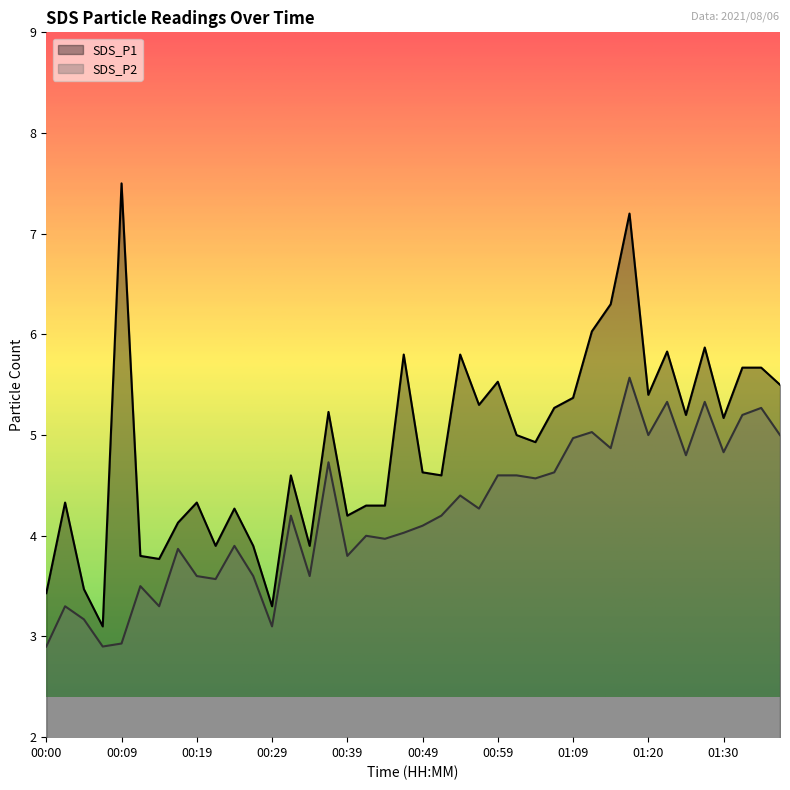

What is the label of the 10th point from the right?

01:15